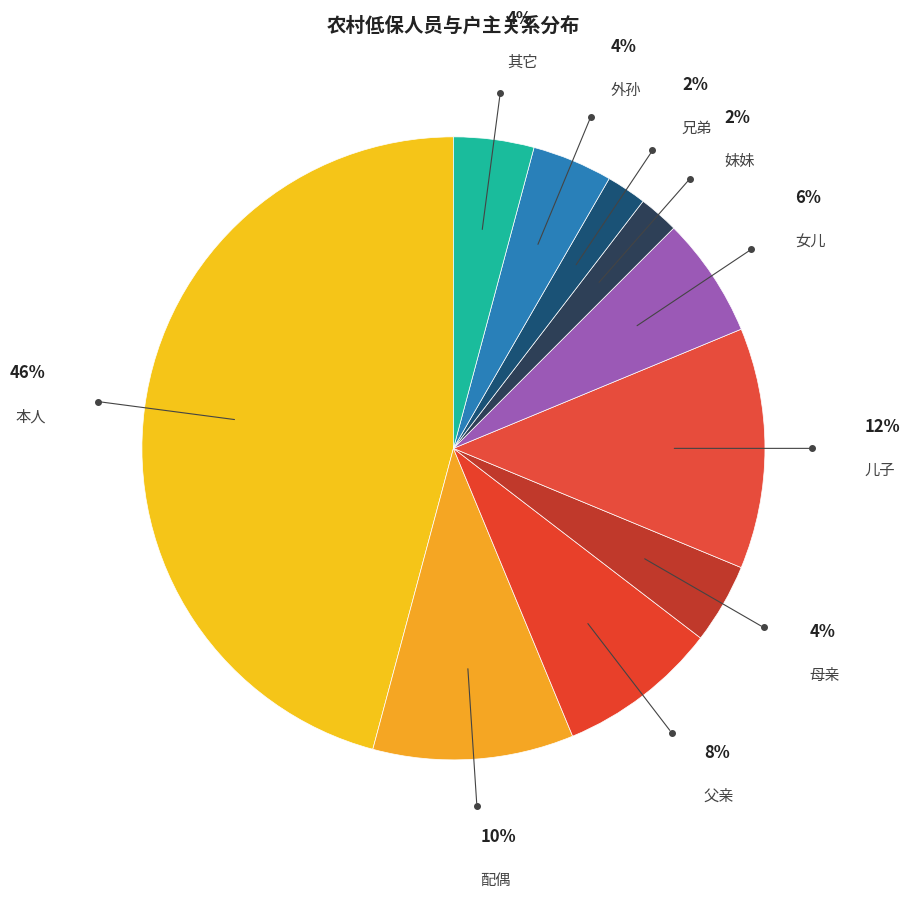

How many slices are in this pie chart?

10